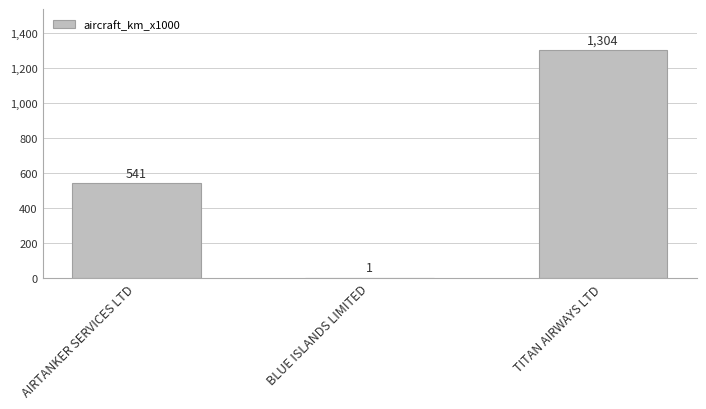

Is it true that the value at TITAN AIRWAYS LTD is 1782?

False